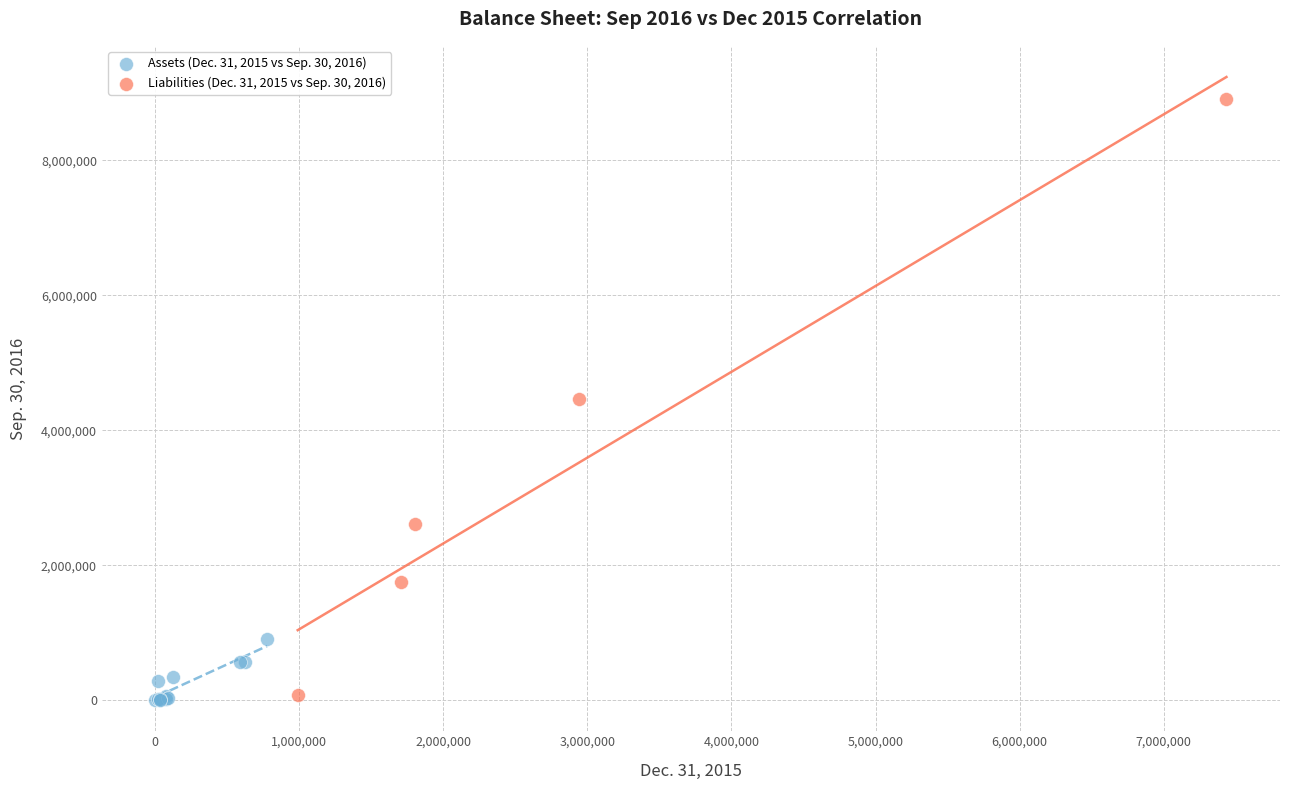

Which series contains the highest Y value?

Liabilities (Dec. 31, 2015 vs Sep. 30, 2016)